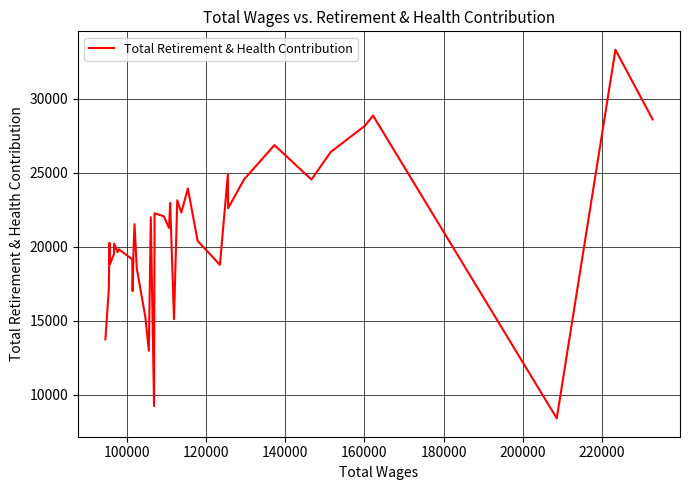

Is this an area chart (filled region under the line)?

No